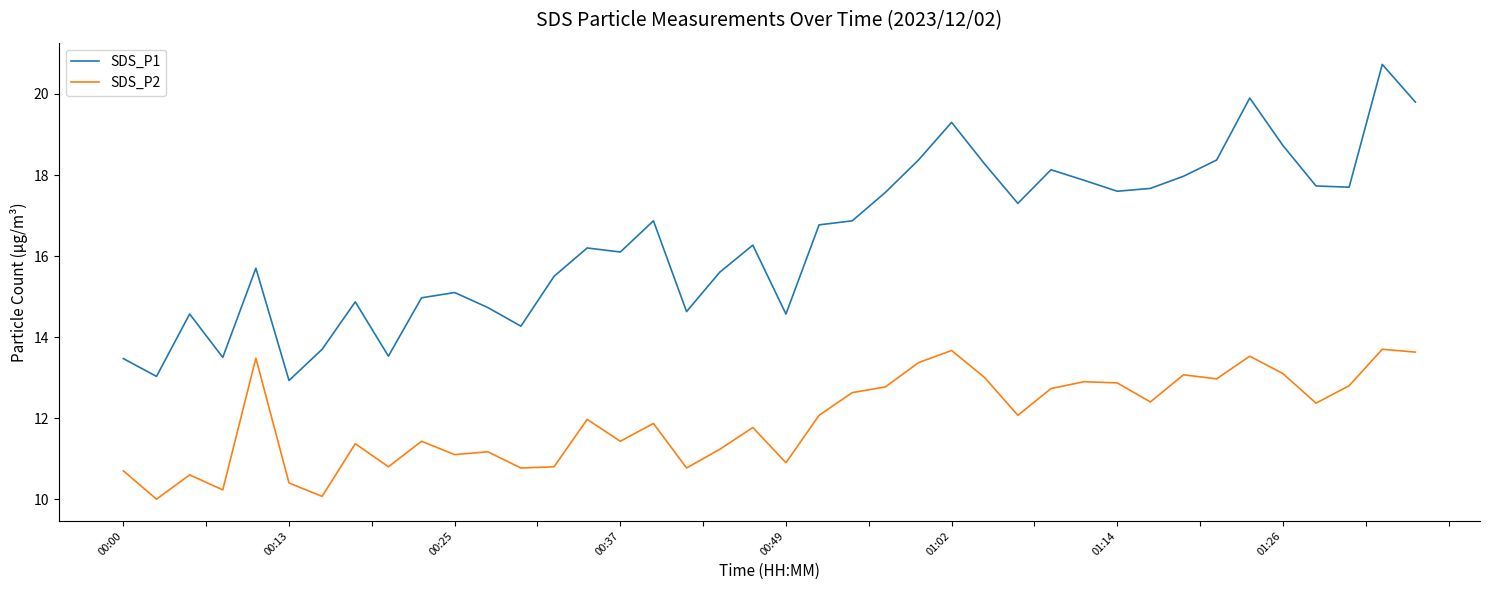

What is the smallest value displayed?

10.0